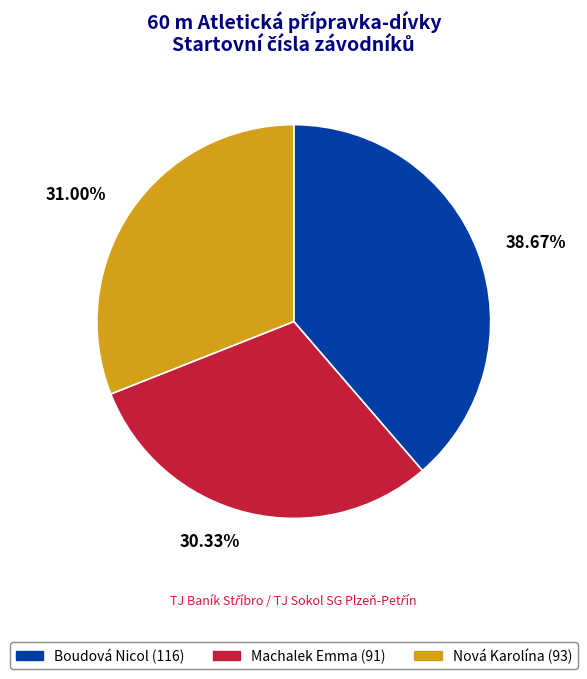

True or false: Nová Karolína accounts for 31% of the total.

True